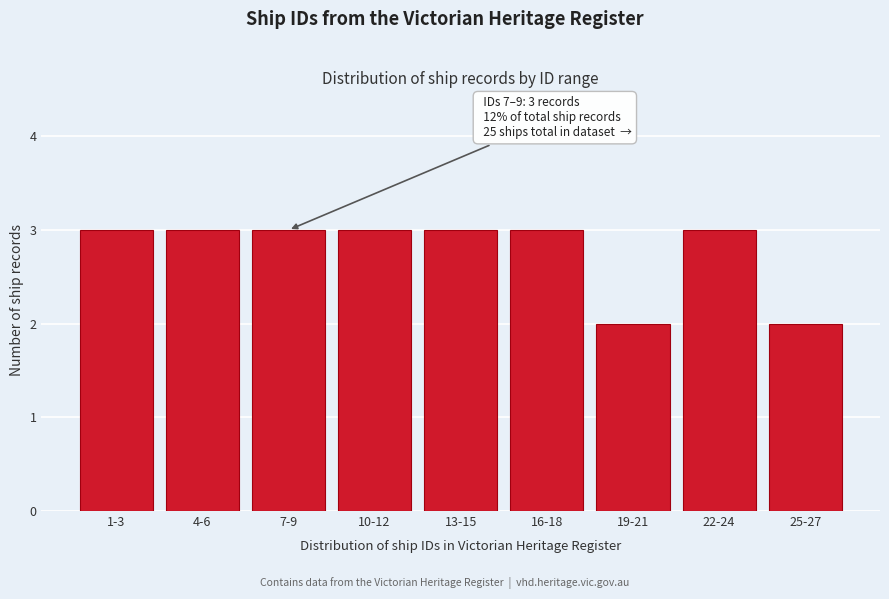

Reading left to right, list all the values displayed in this chart.

3	3	3	3	3	3	2	3	2